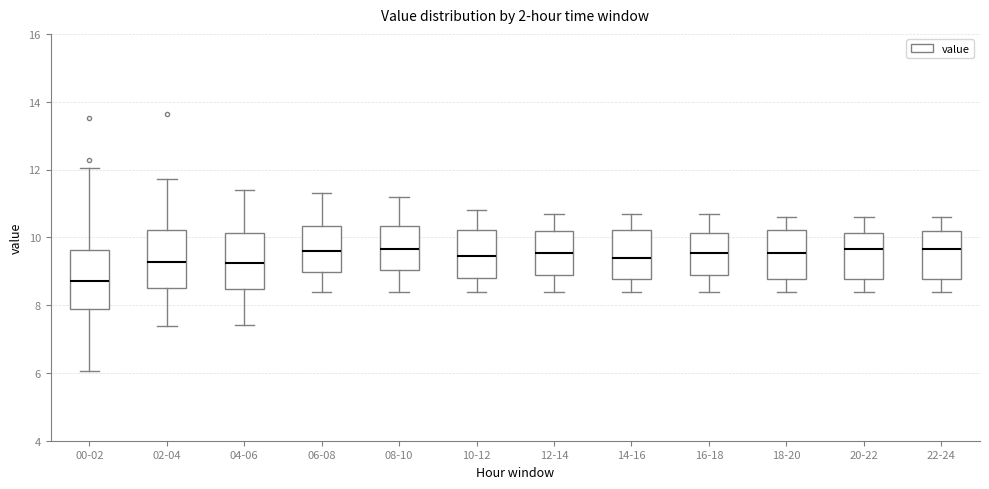

Where does the lower whisker of the box for 14-16 end on the y-axis? The values are not printed on the chart, so give them approximately, as read against the axis.

8.4